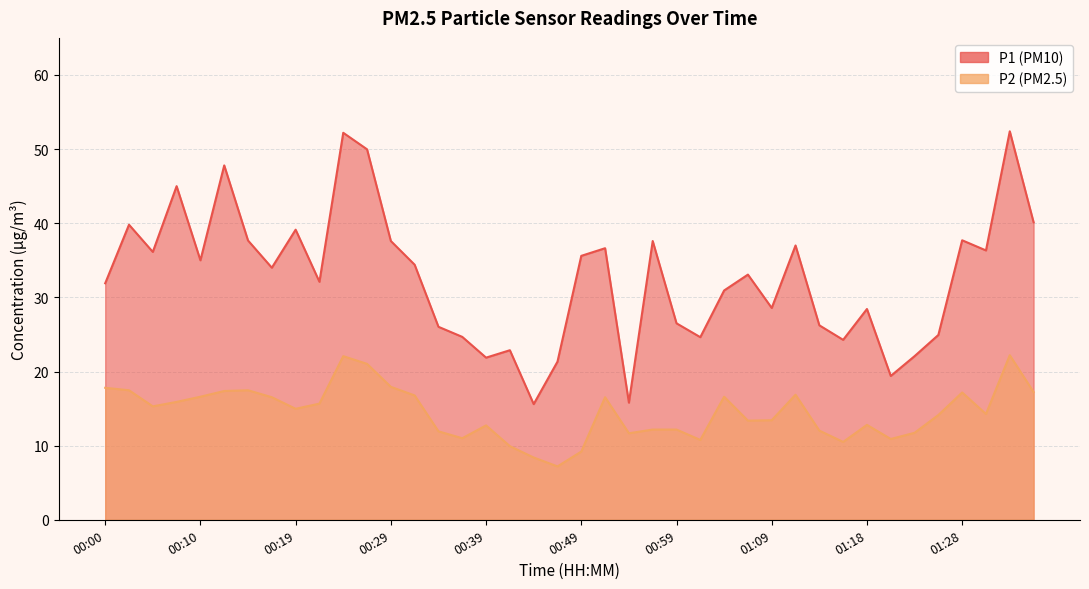

How many interior local peaks does the P2 series have?

9